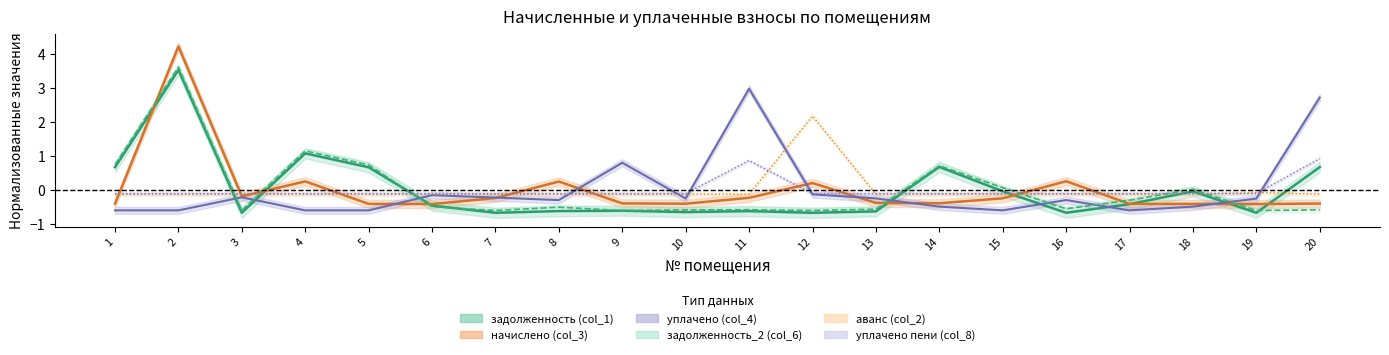

What is the value of the аванс (col_2) point at the 19th from the left?

-0.1